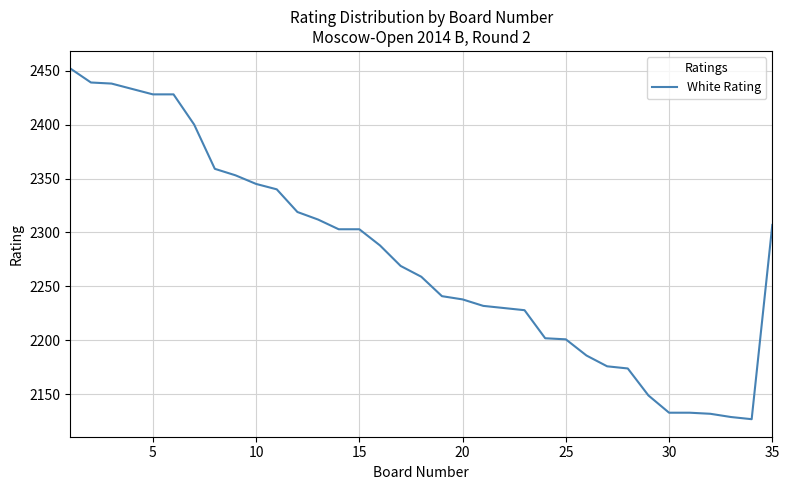

What is the difference between the maximum and minimum values?

325